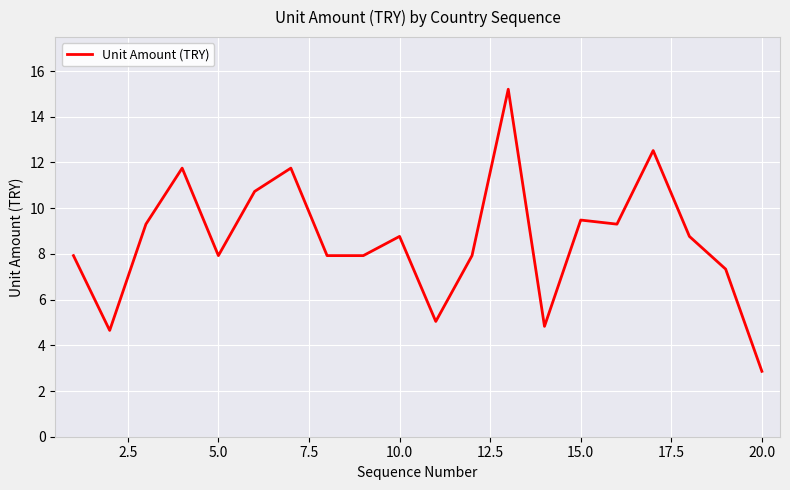

What is the maximum value shown in the chart?

15.2